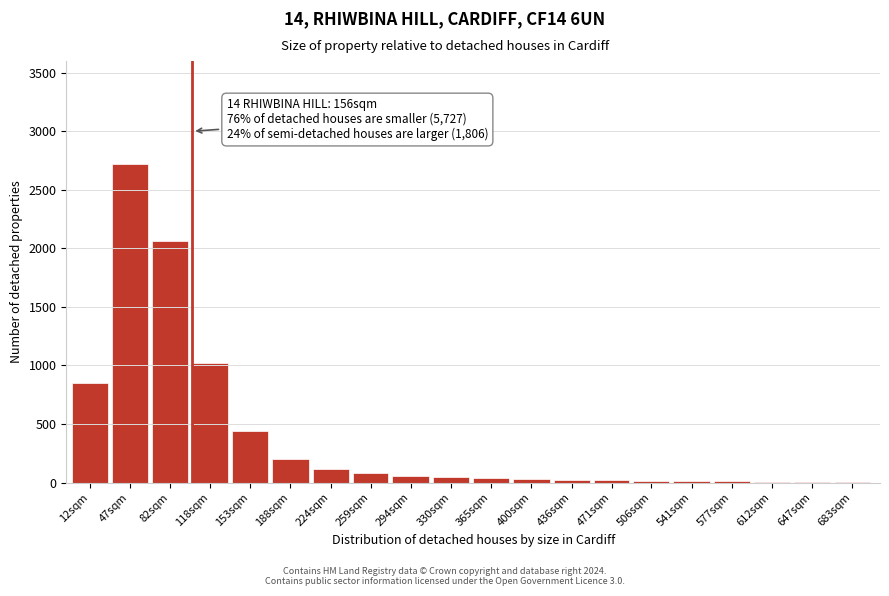

True or false: the data shows 35 at 365sqm.

True